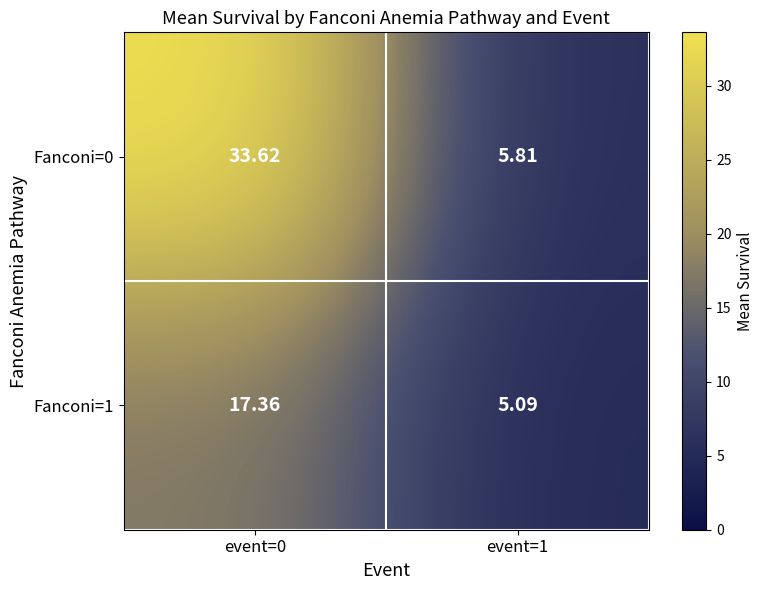

Is the value of Fanconi=1 at event=1 greater than the value of Fanconi=0 at event=0?

No